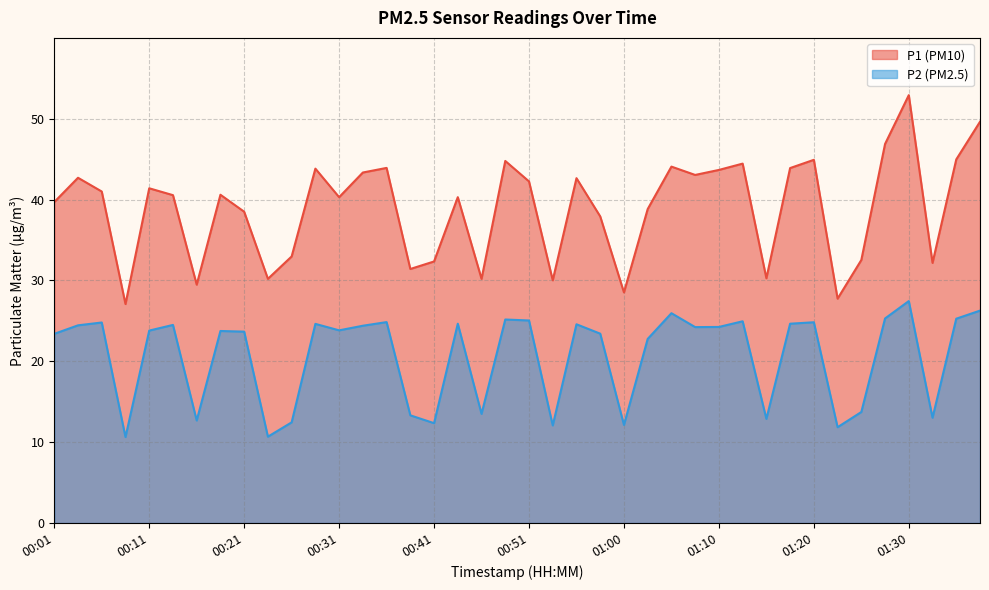

What position from the right is 01:23?

7